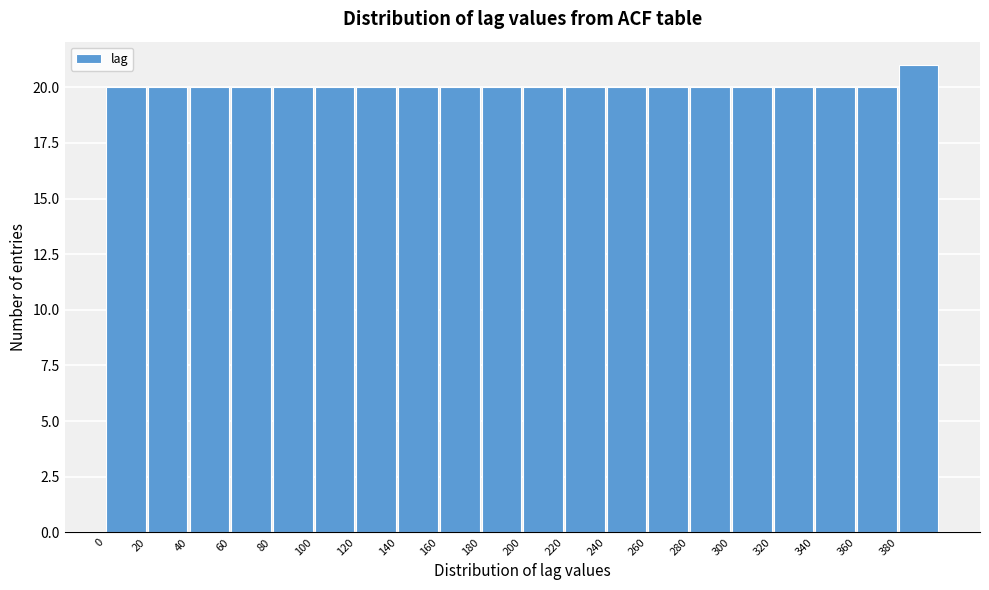

Reading left to right, transcribe this chart: for each bar, give the range it covers on the x-axis and its height. The values are not printed on the chart, so give them approximately, as read against the axis.

0 to 20: 20
20 to 40: 20
40 to 60: 20
60 to 80: 20
80 to 100: 20
100 to 120: 20
120 to 140: 20
140 to 160: 20
160 to 180: 20
180 to 200: 20
200 to 220: 20
220 to 240: 20
240 to 260: 20
260 to 280: 20
280 to 300: 20
300 to 320: 20
320 to 340: 20
340 to 360: 20
360 to 380: 20
380 to 400: 21